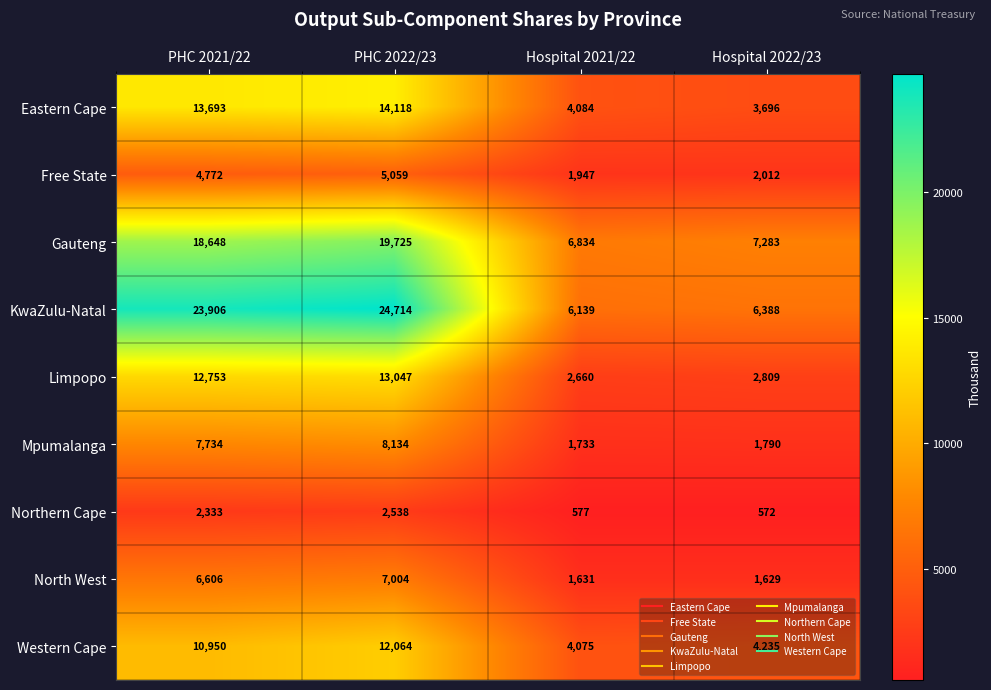

The Mpumalanga series shows 7734 at PHC 2021/22. True or false?

True